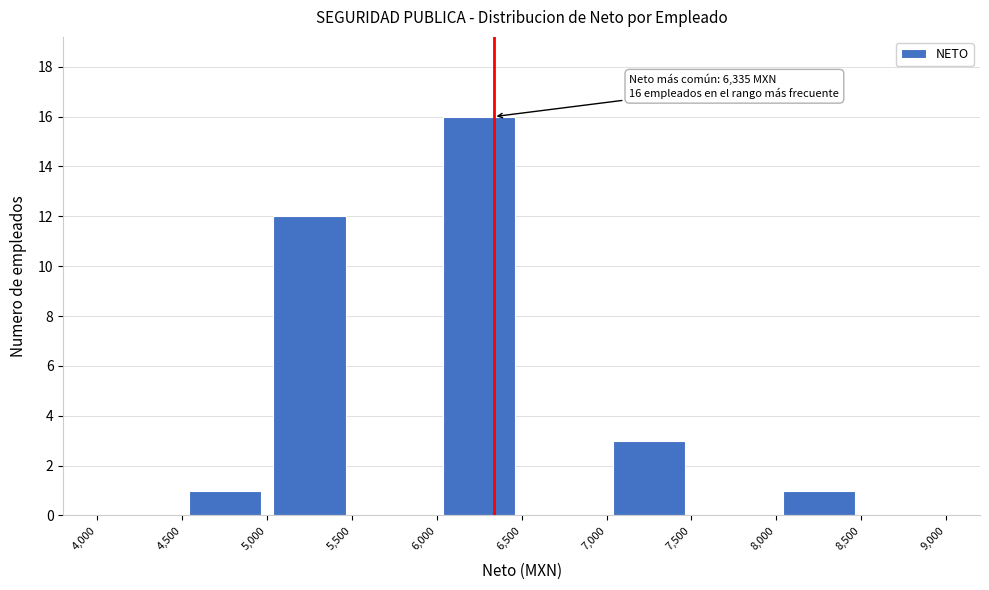

Over which range of the x-axis is the bar tallest?

6,000 to 6,500